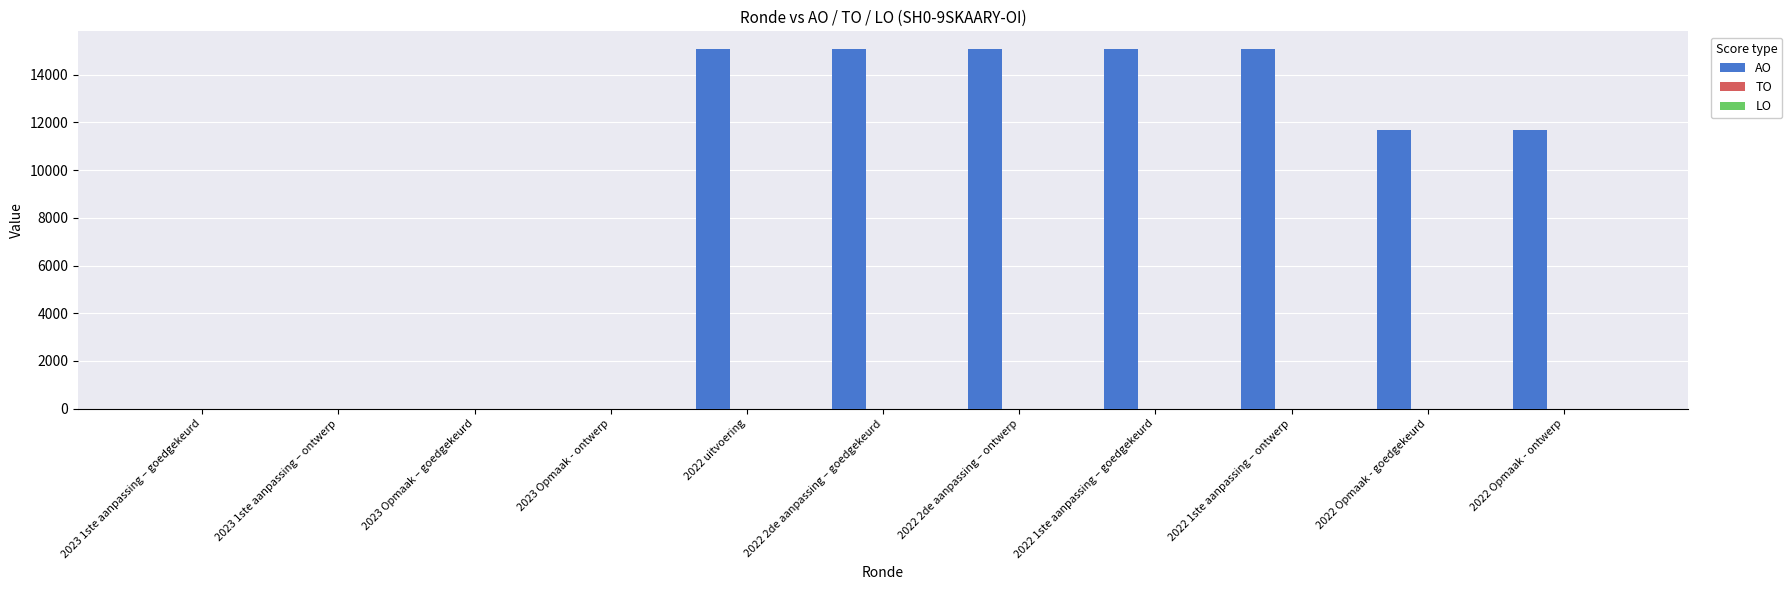

Is it true that the value at 2022 2de aanpassing – ontwerp is 8460?

False